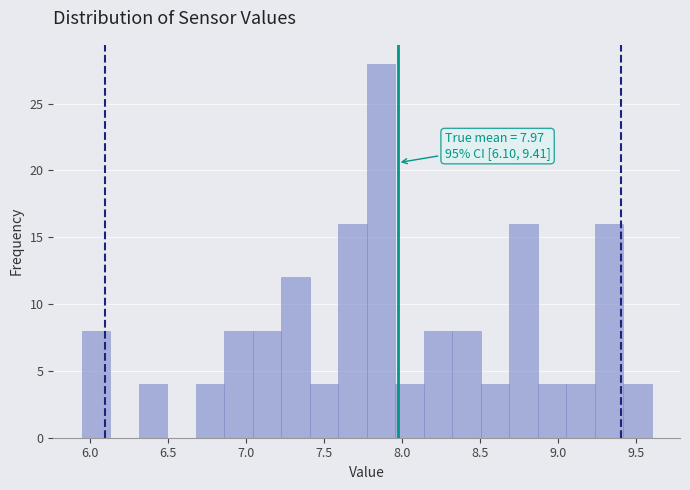

Around what value on the x-axis is the tallest bar? Give the approximate position of its centre, as read against the axis.

7.85